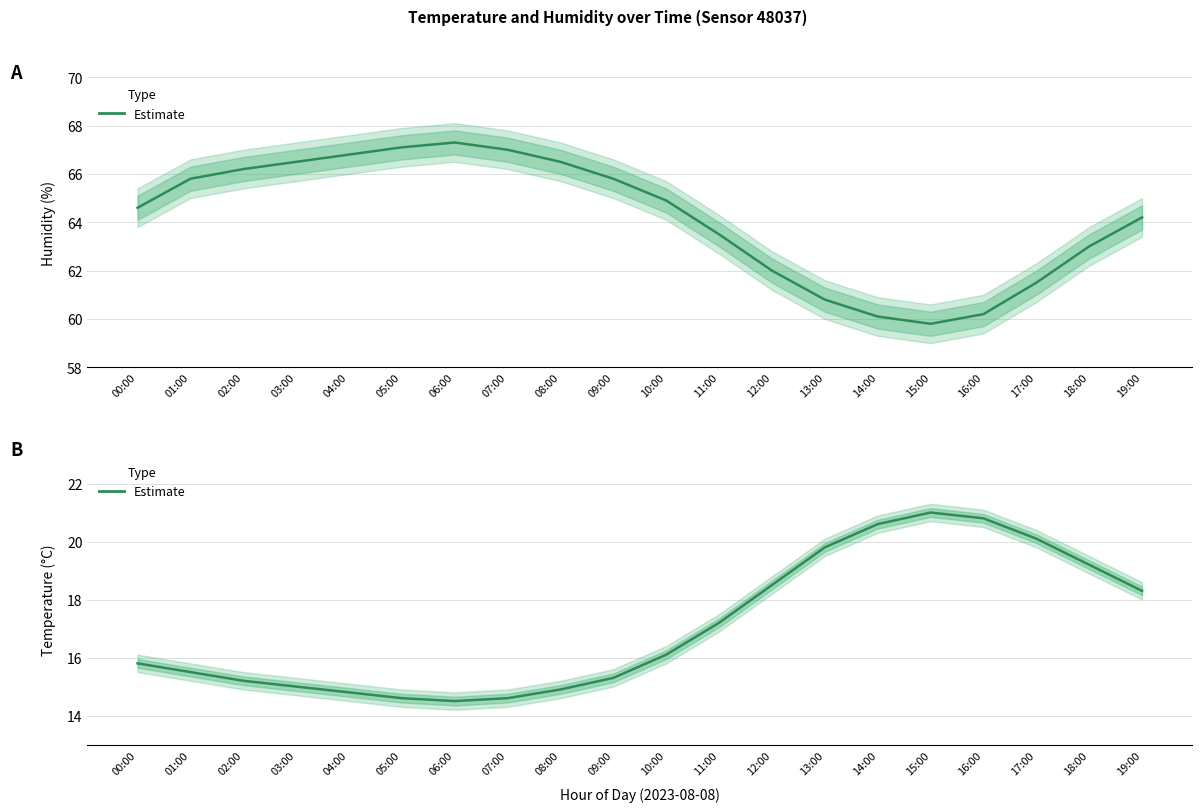

What is the sum of the values at 04:00 and 01:00?

30.3